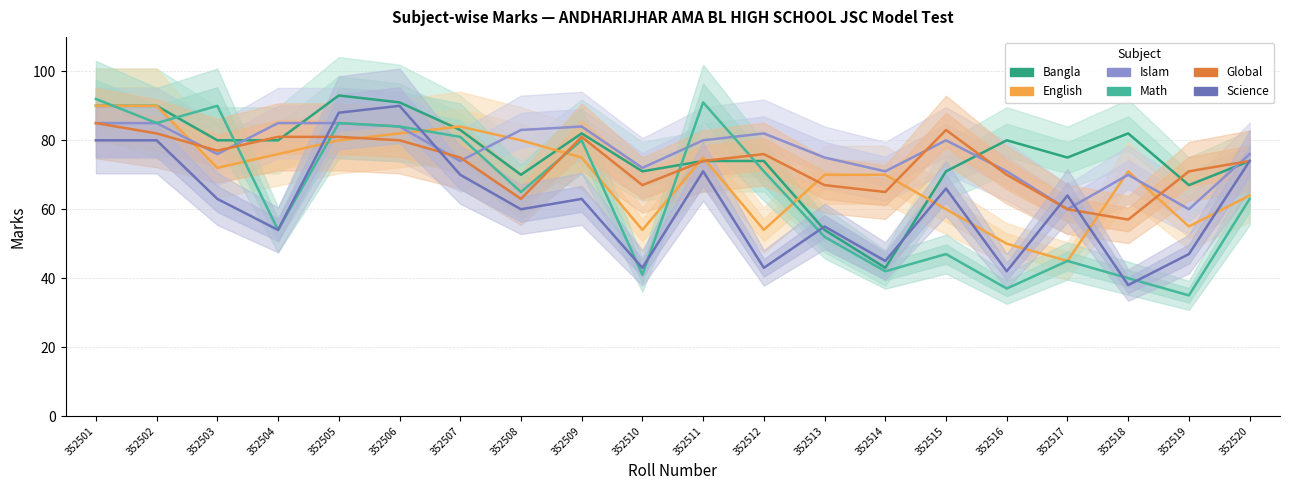

Which category has the lowest value across all series?

352519